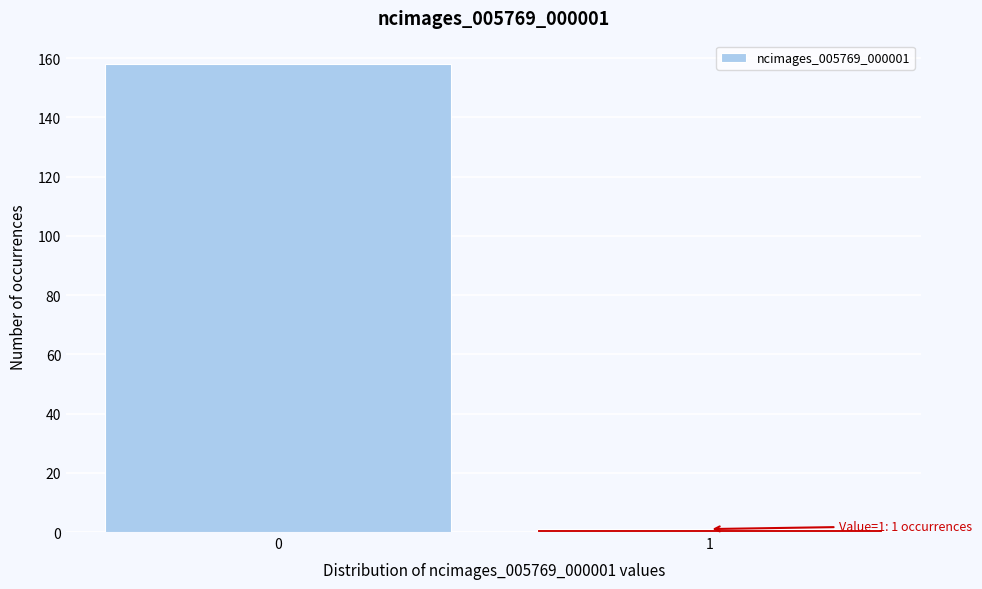

Reading left to right, list all the values displayed in this chart.

0=158	1=1